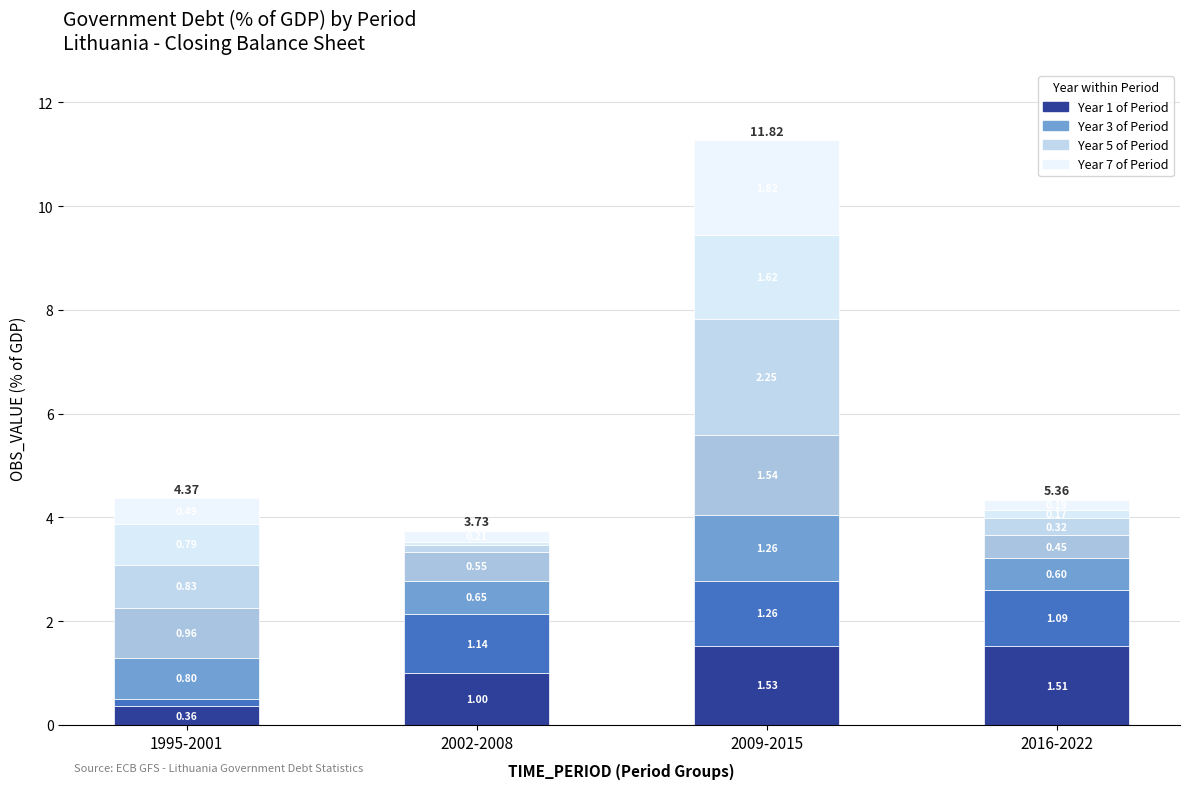

Does the chart contain any negative values?

No